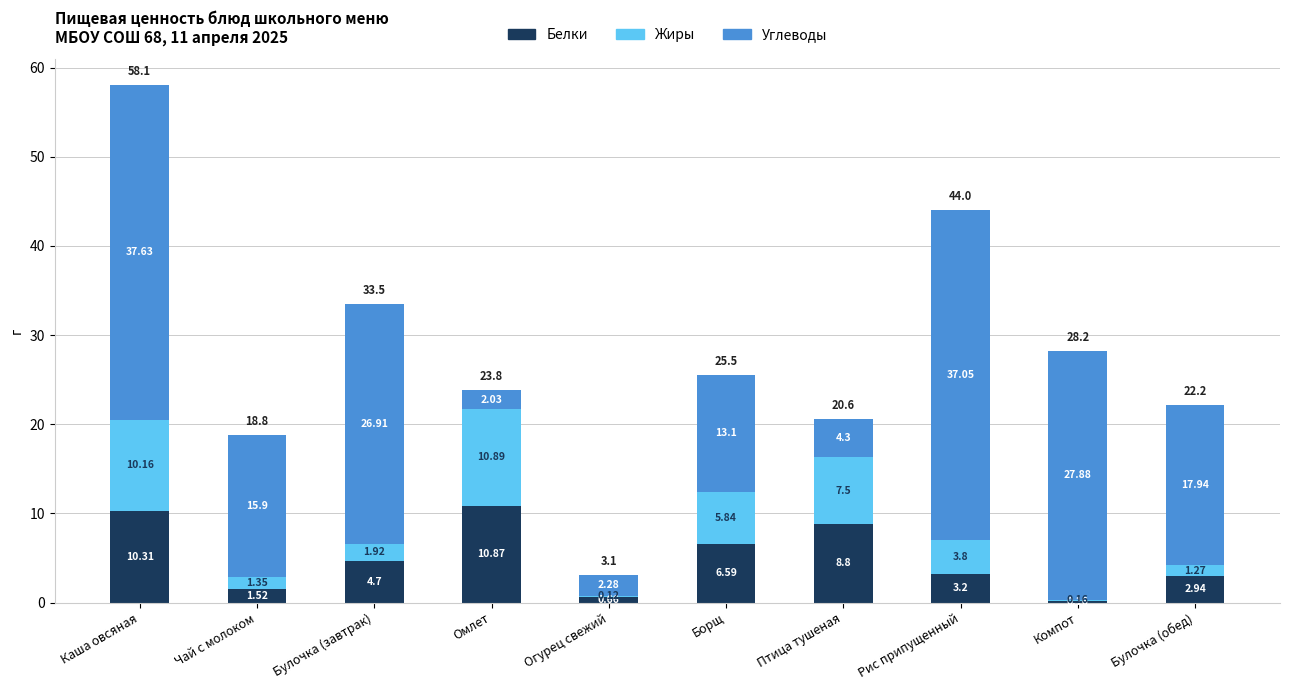

How many distinct data groups are displayed?

3